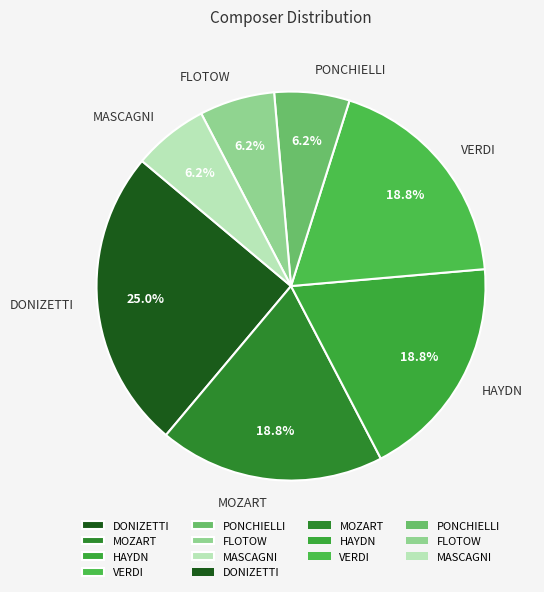

What percentage do MOZART and FLOTOW together represent?

25.0%